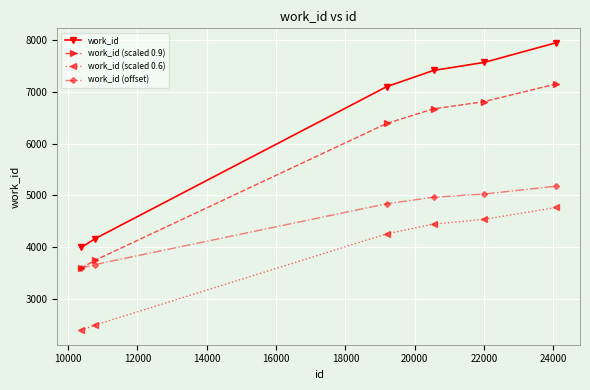

Rank the series by their maximum value, from lowest to highest.

work_id (scaled 0.6), work_id (offset), work_id (scaled 0.9), work_id